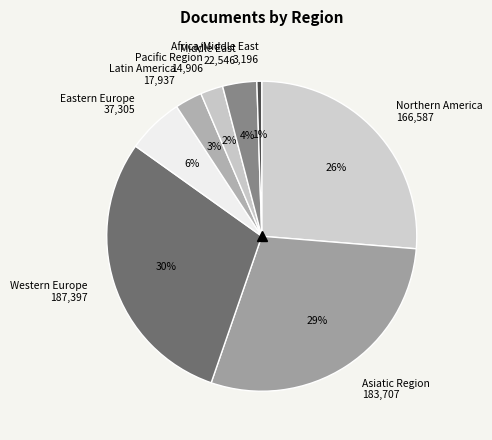

How many segments does this pie chart have?

8